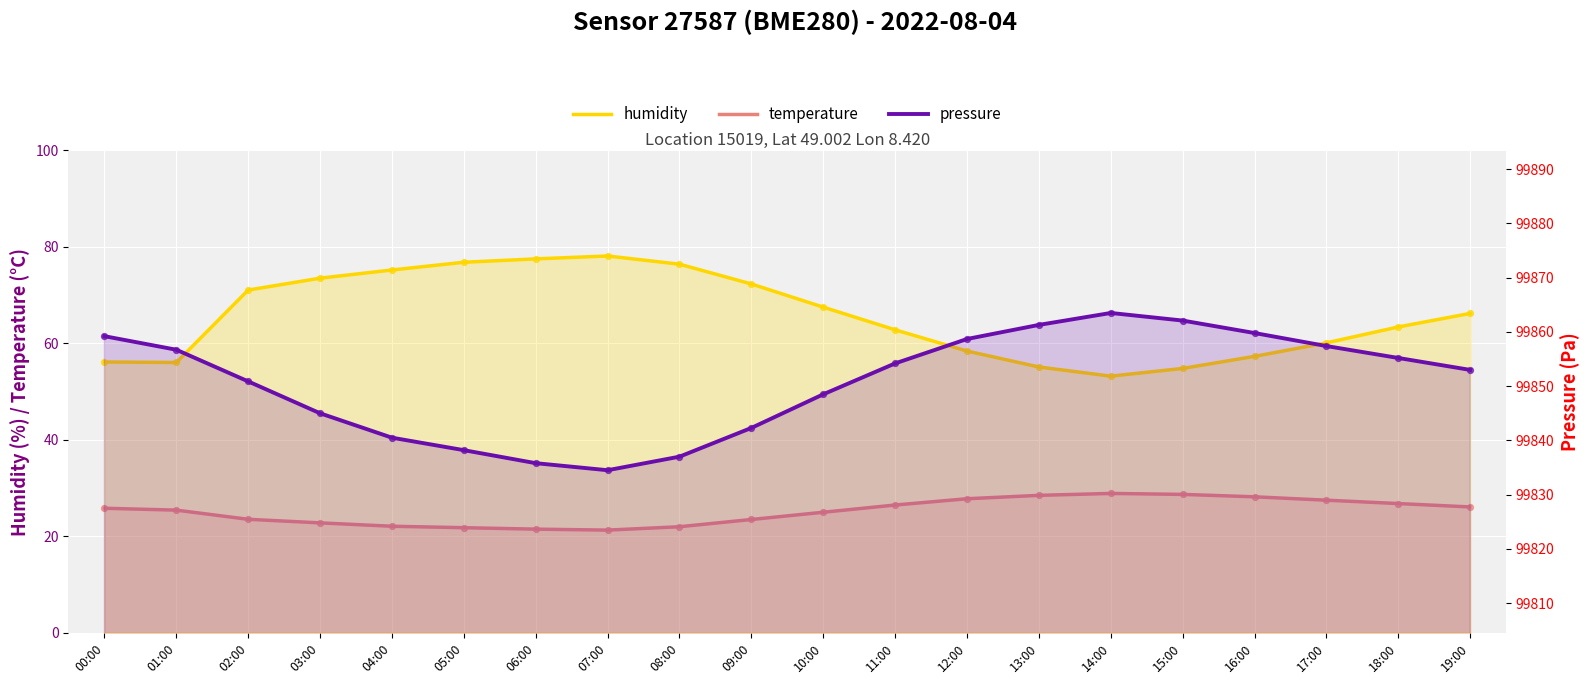

Which series has the widest spread of Y values?

pressure